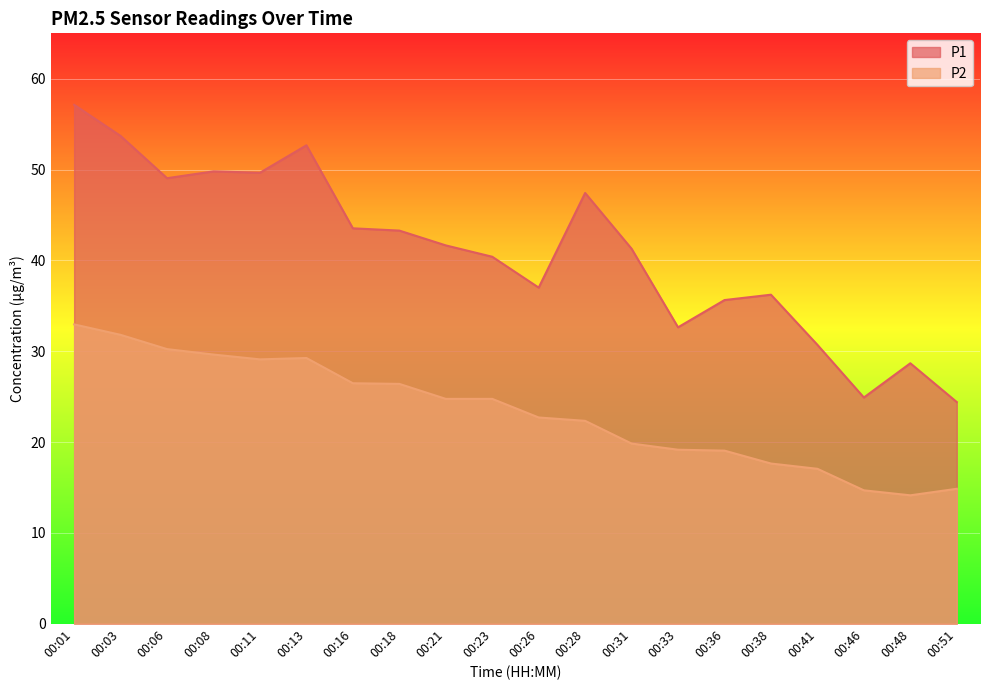

At which label does P2 reach its peak?

00:01